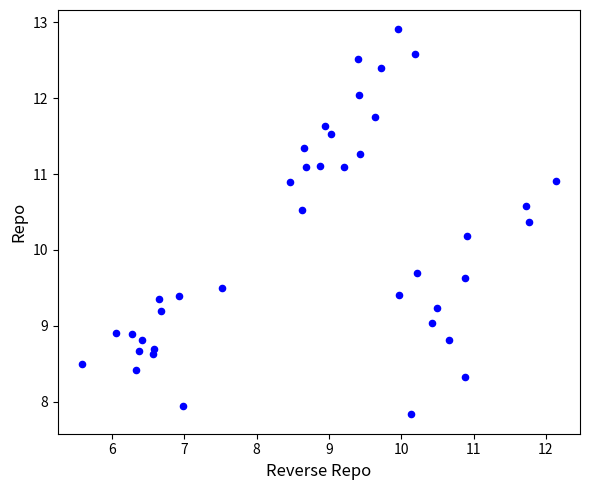

What is the range of Y values (max minus min)?

5.1